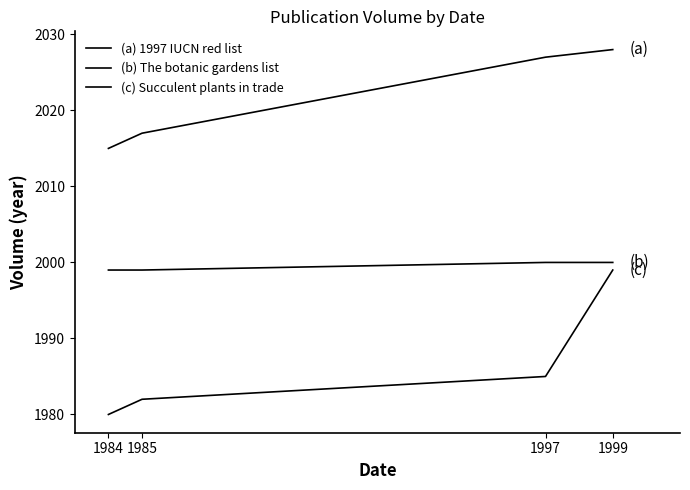

Reading left to right, list all the values displayed in this chart.

(a) 1997 IUCN red list: 1984=2015	1985=2017	1997=2027	1999=2028
(b) The botanic gardens list: 1984=1999	1985=1999	1997=2000	1999=2000
(c) Succulent plants in trade: 1984=1980	1985=1982	1997=1985	1999=1999